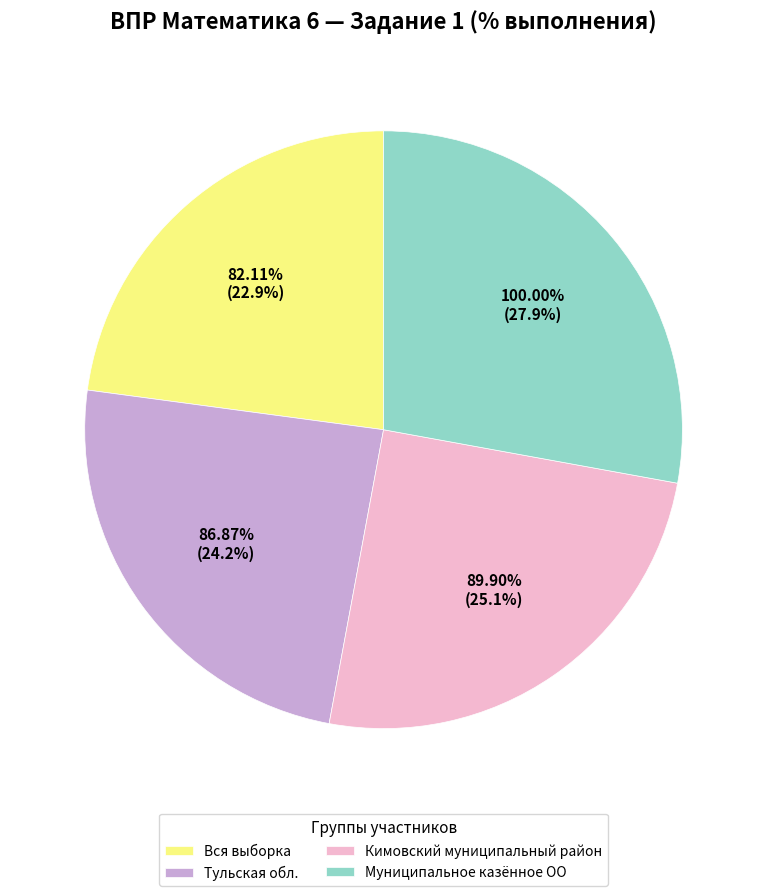

What percentage is the Тульская обл. slice, to the nearest percent?

24%